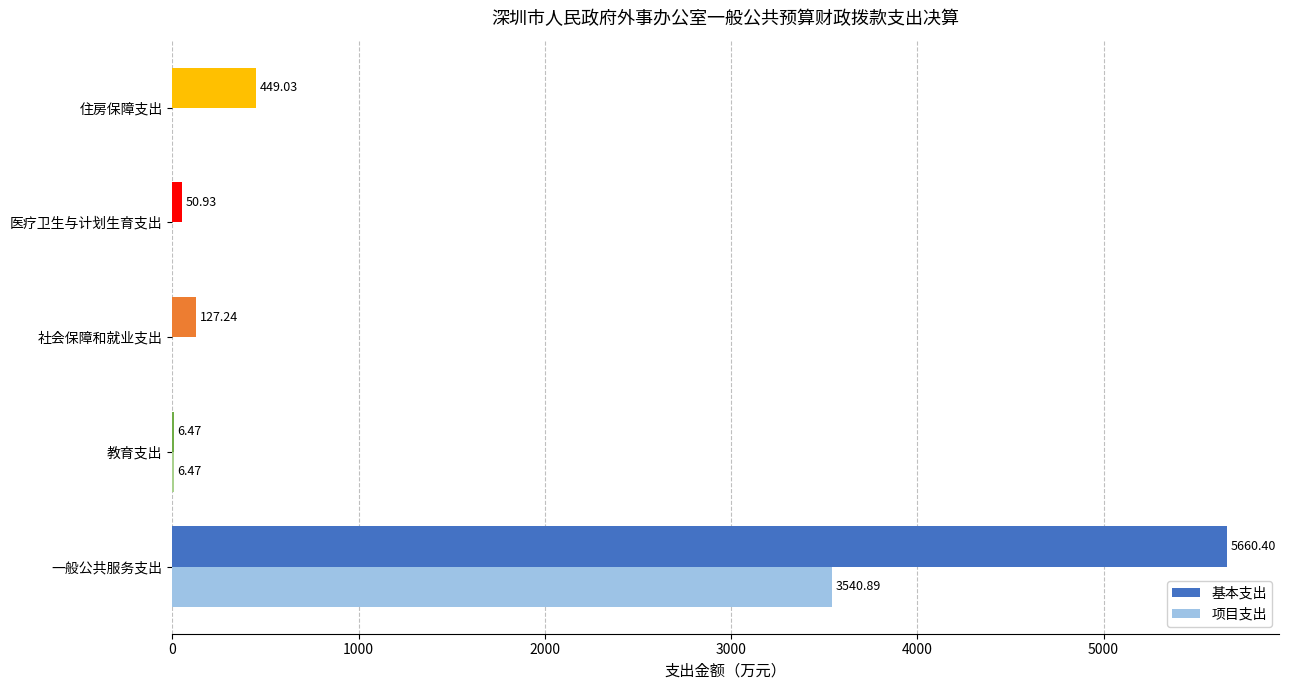

How many categories are shown in the chart?

5